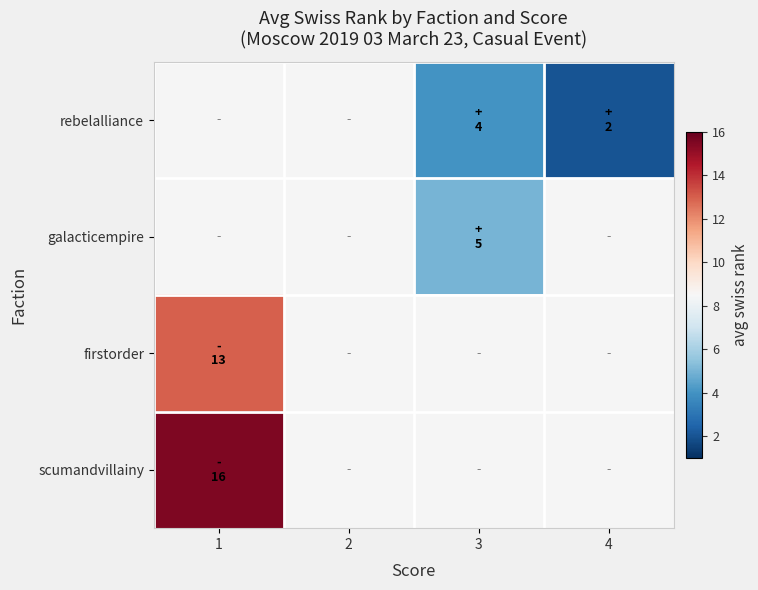

Rank the categories by scumandvillainy value from highest to lowest.

1, 2, 3, 4